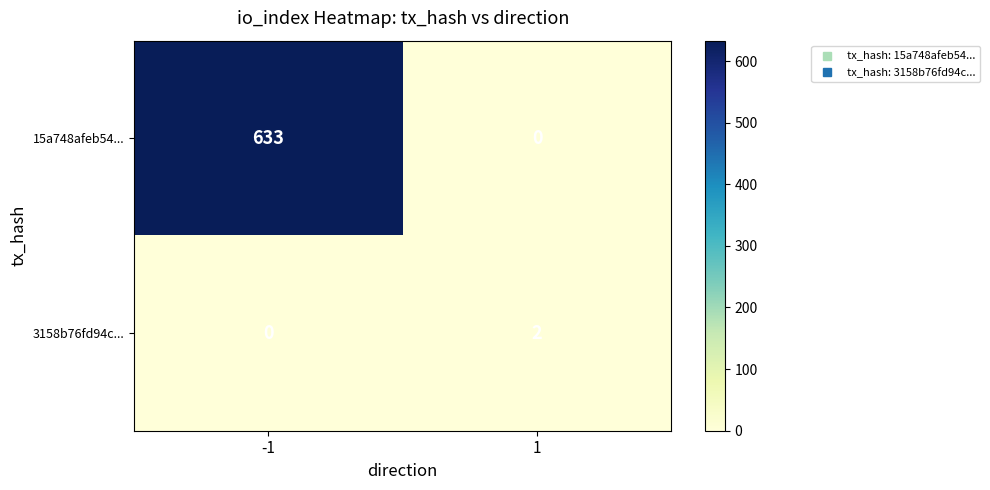

How many values in 3158b76fd94c... are above zero?

1